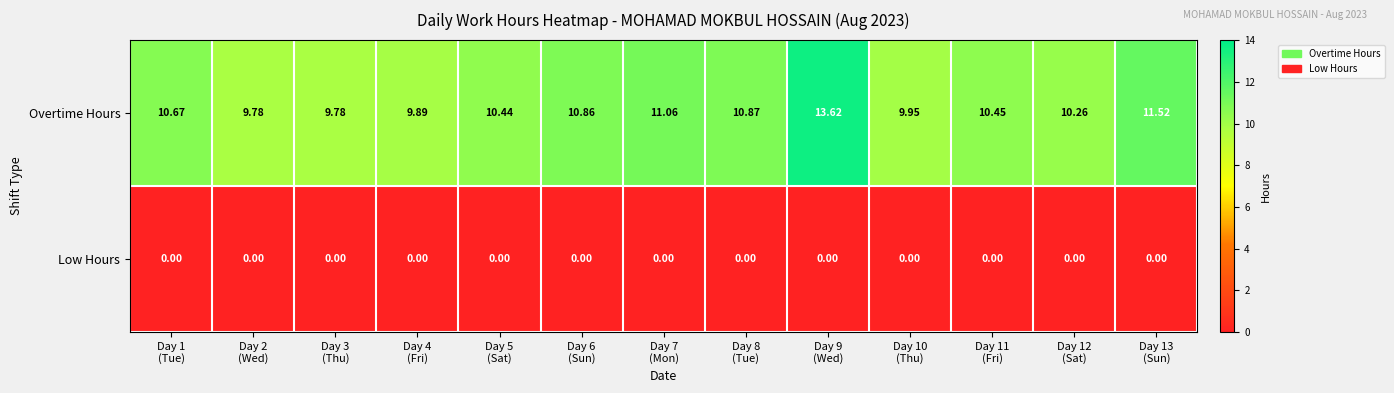

List the series in order of their peak value, lowest first.

Low Hours, Overtime Hours